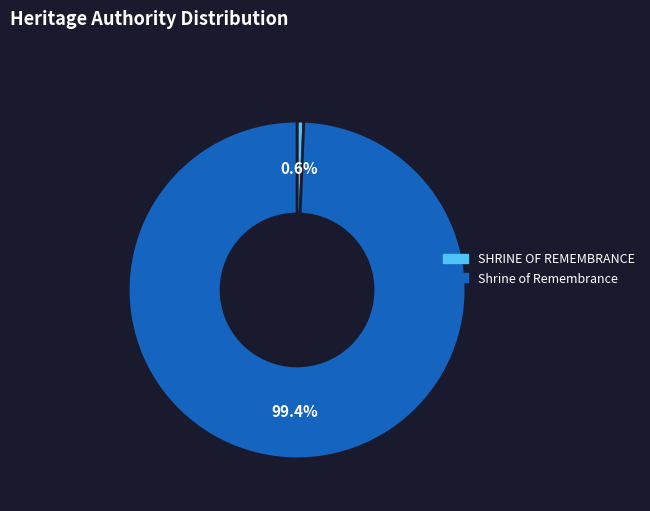

Is there a majority slice in this chart?

Yes